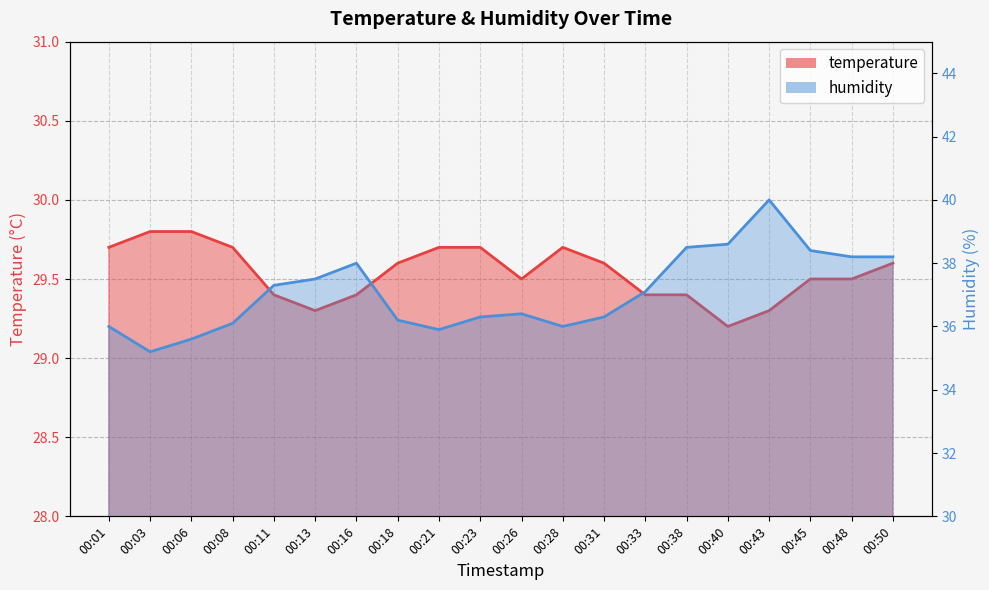

What are all the series names shown in the legend?

temperature, humidity